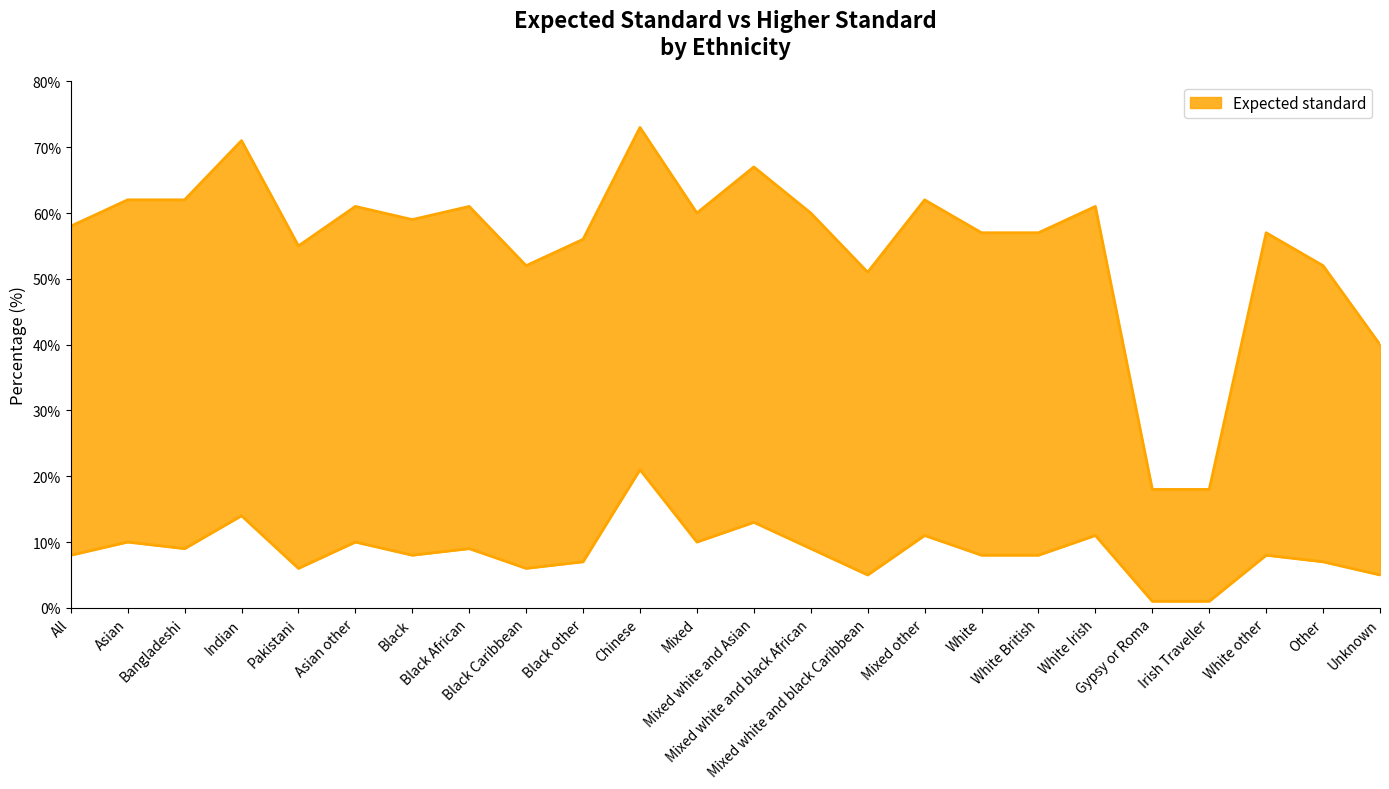

How many data points does each series have?

24